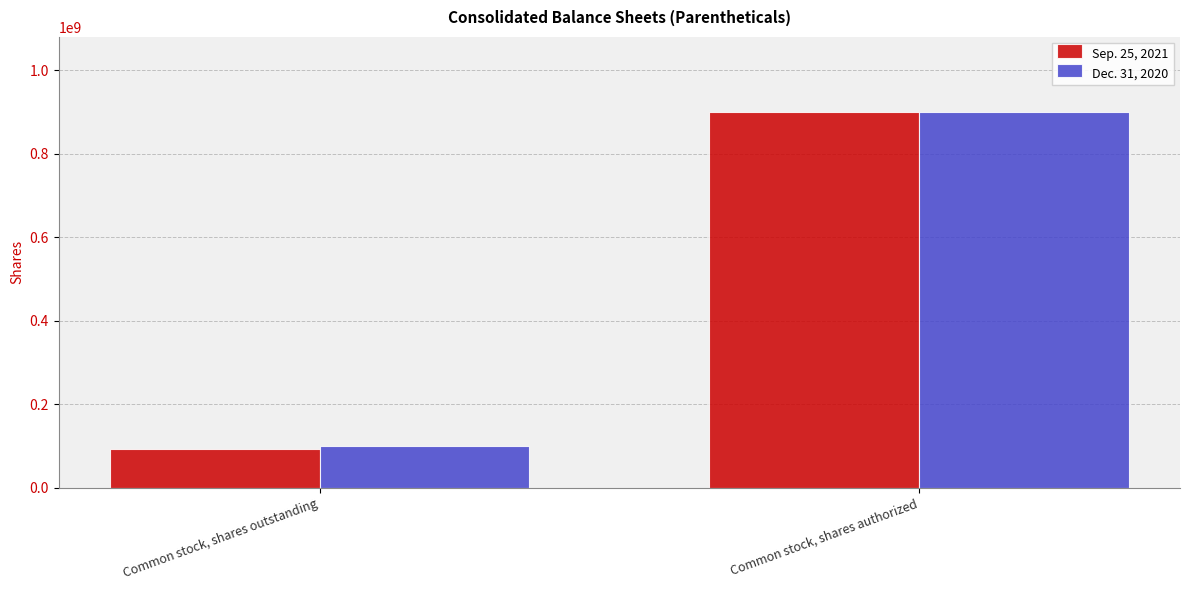

What position from the left is Common stock, shares outstanding?

1